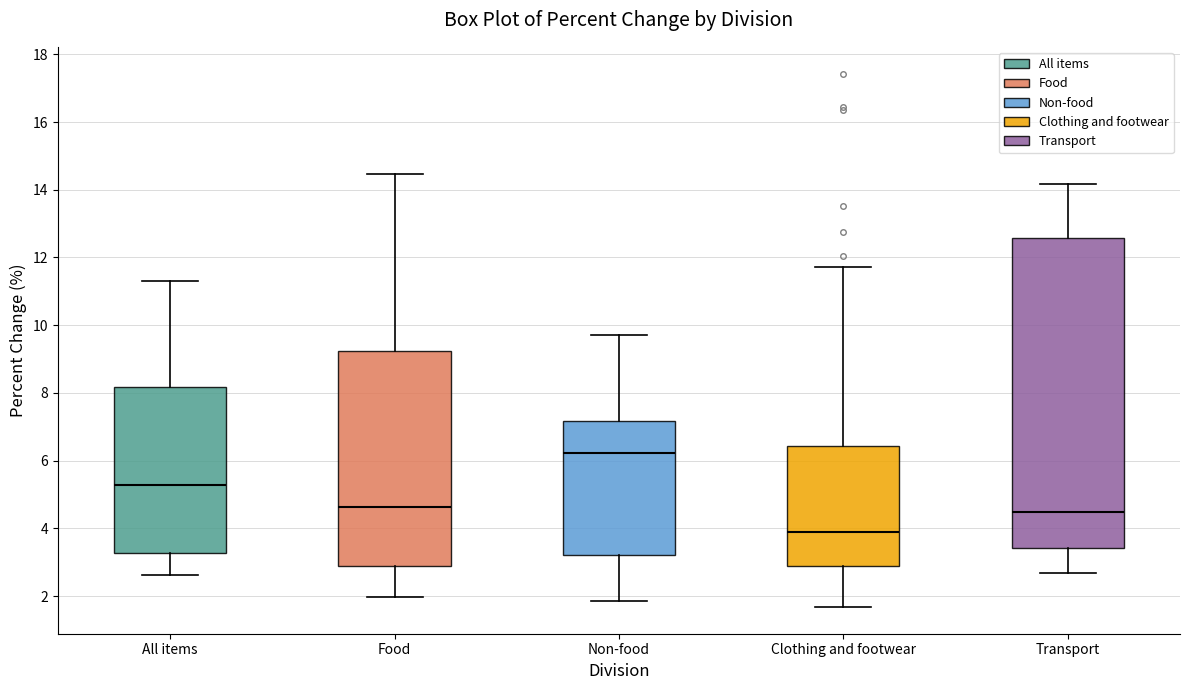

Comparing the boxes themselves (not the whiskers), which one is the tallest?

Transport